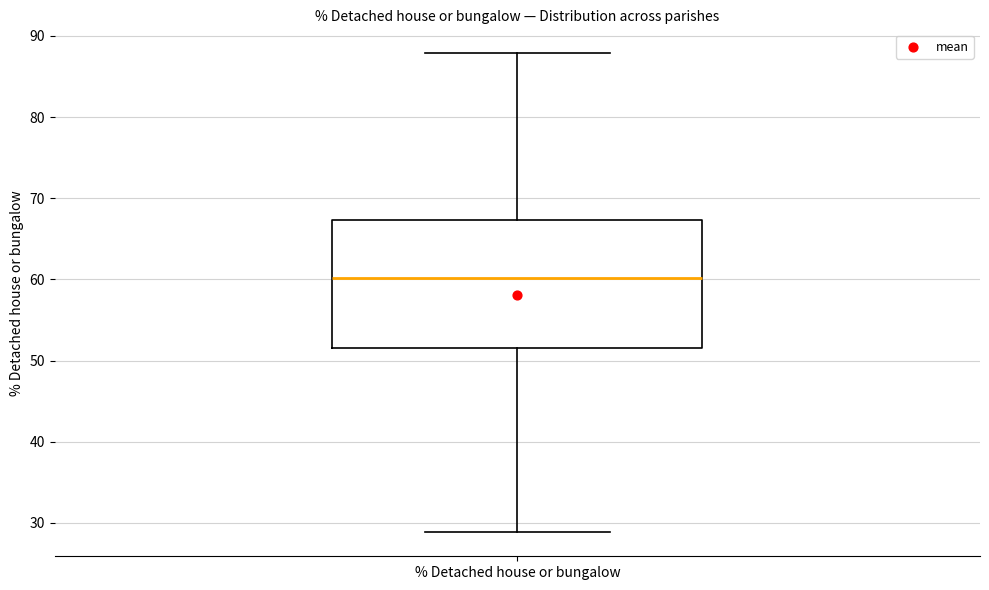

Where is the lower edge of the box for % Detached house or bungalow on the y-axis? The values are not printed on the chart, so give them approximately, as read against the axis.

52